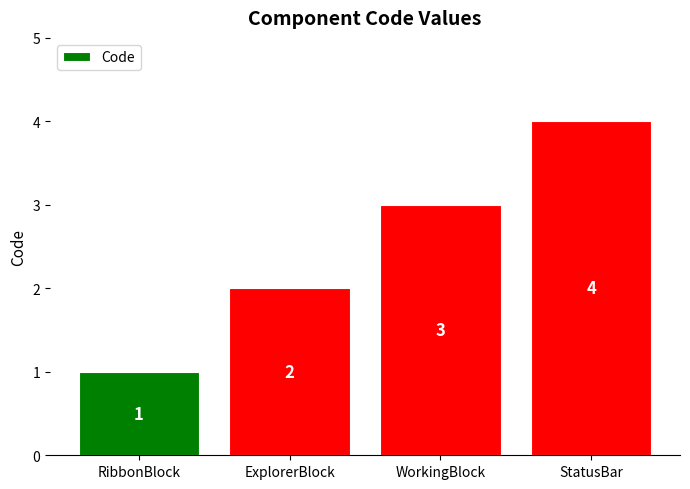

Reading left to right, list all the values displayed in this chart.

RibbonBlock=1	ExplorerBlock=2	WorkingBlock=3	StatusBar=4